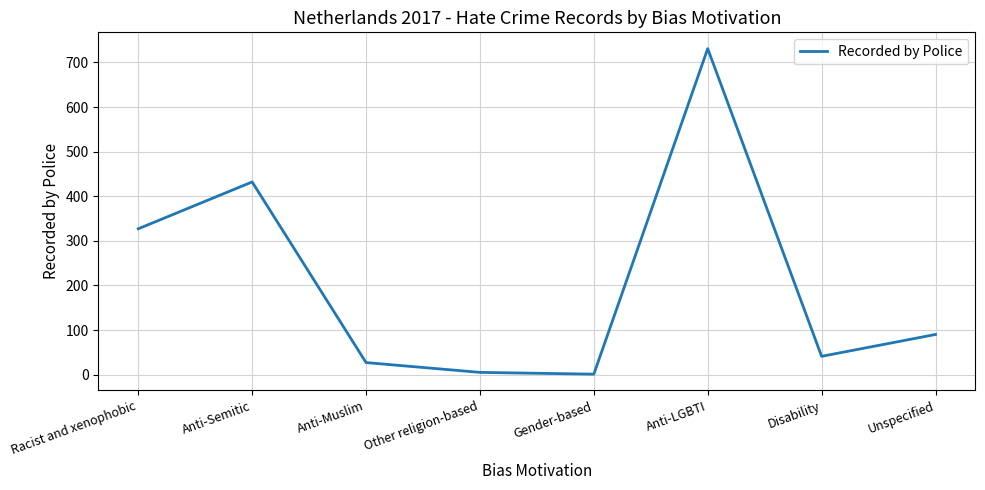

Which category has the highest value across all series?

Anti-LGBTI